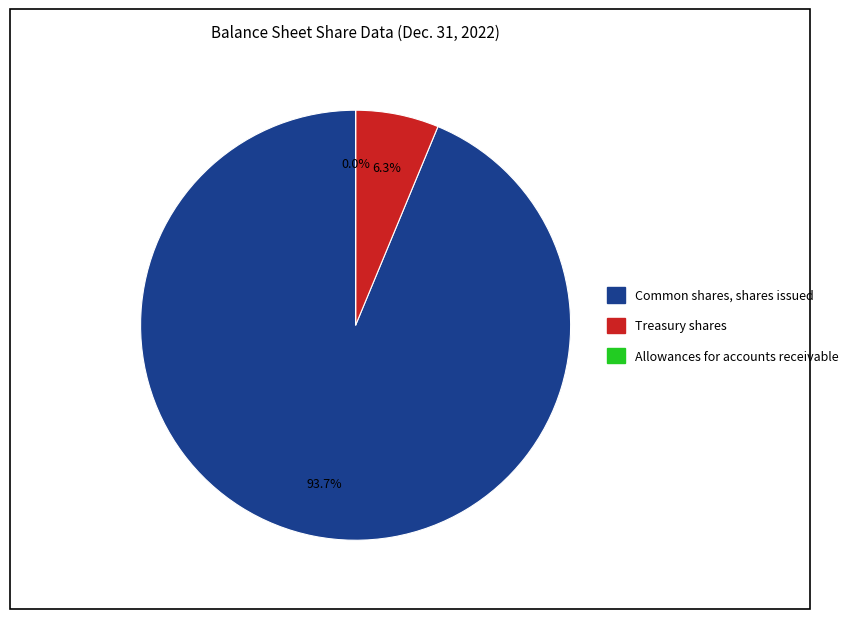

To the nearest percent, what is the difference between the largest and smallest slice percentages?

94%